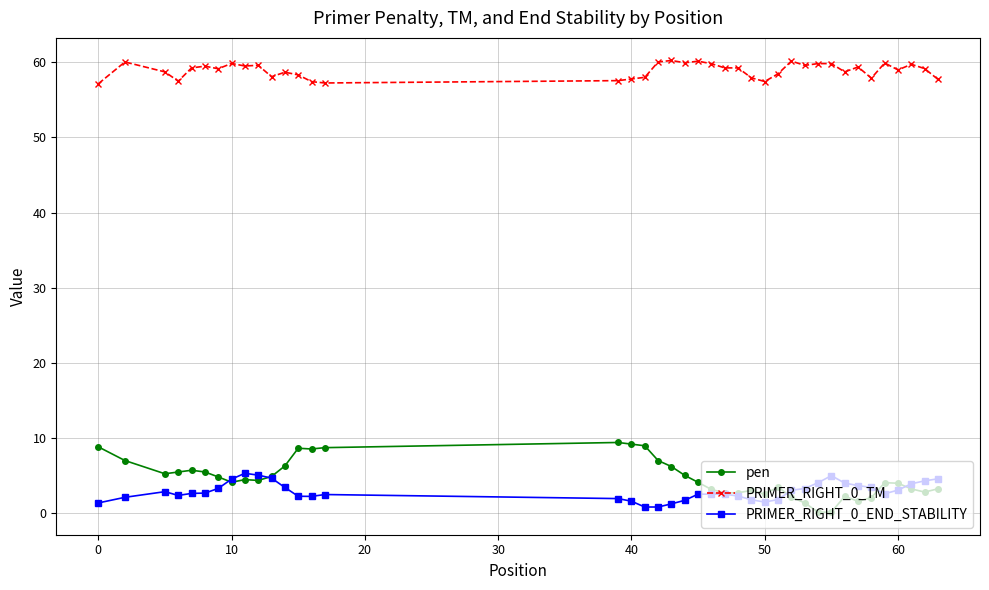

True or false: PRIMER_RIGHT_0_END_STABILITY has more than 2 points higher than both neighbors.

True